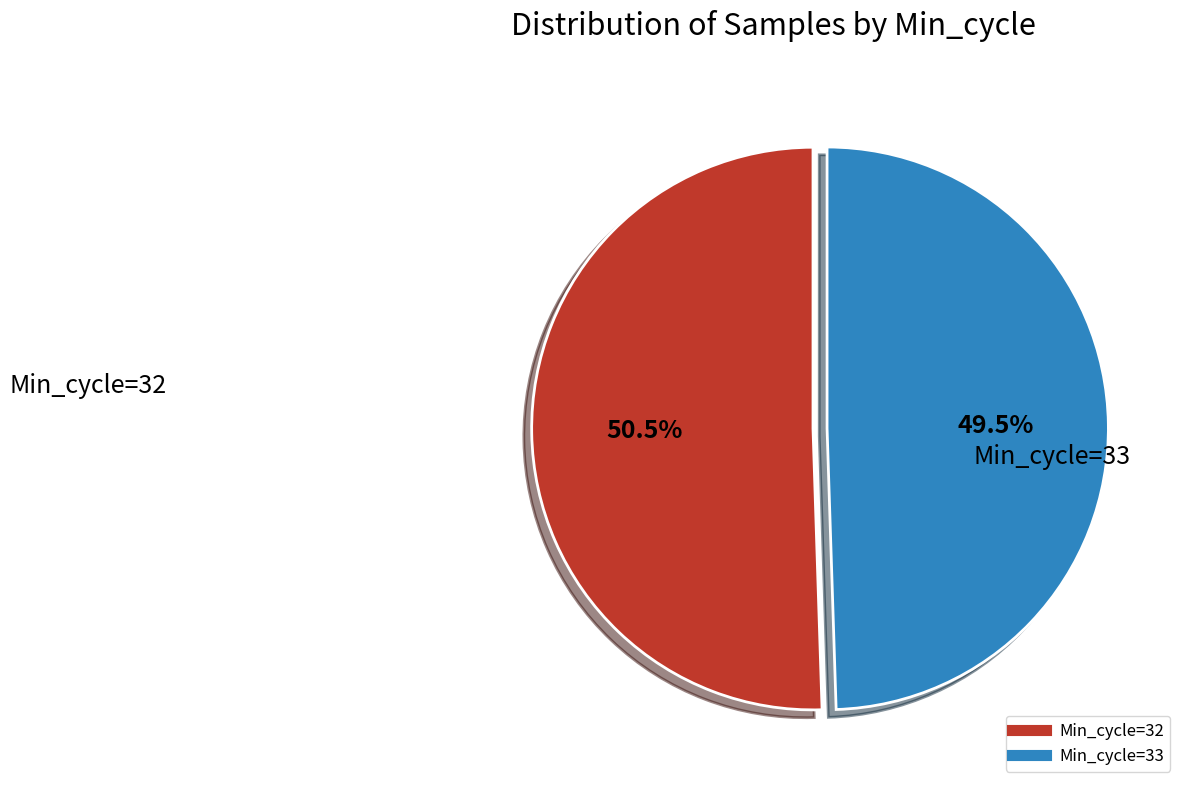

Approximately how many times larger is the value at Min_cycle=32 compared to Min_cycle=33?

1.0